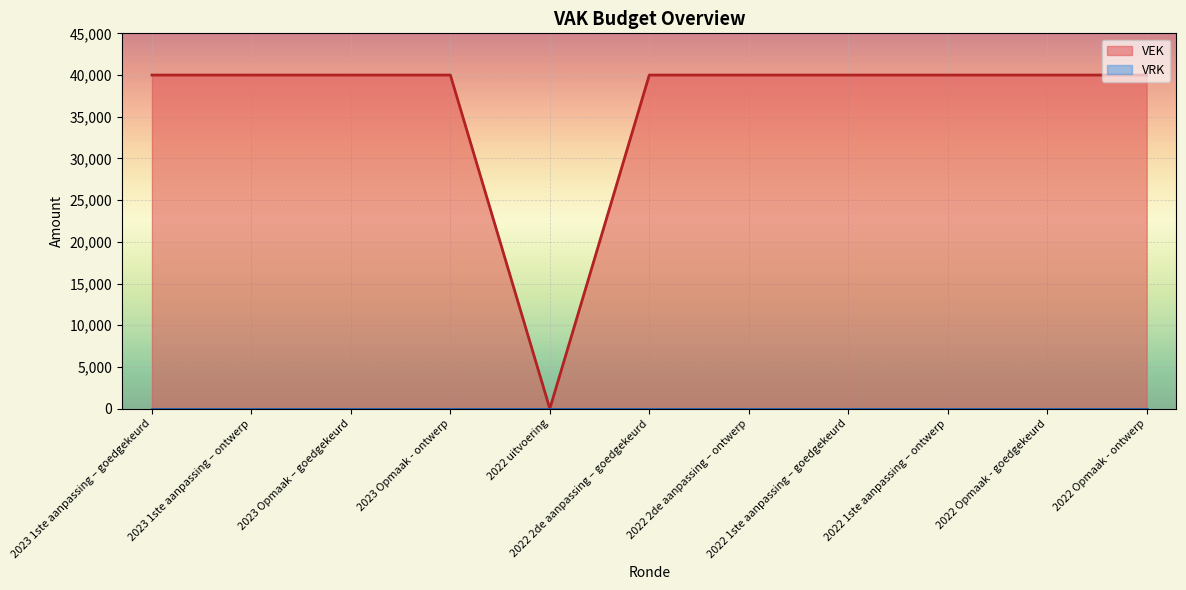

Approximately how many times larger is the value at 2022 2de aanpassing – goedgekeurd compared to 2022 1ste aanpassing – ontwerp?

1.0